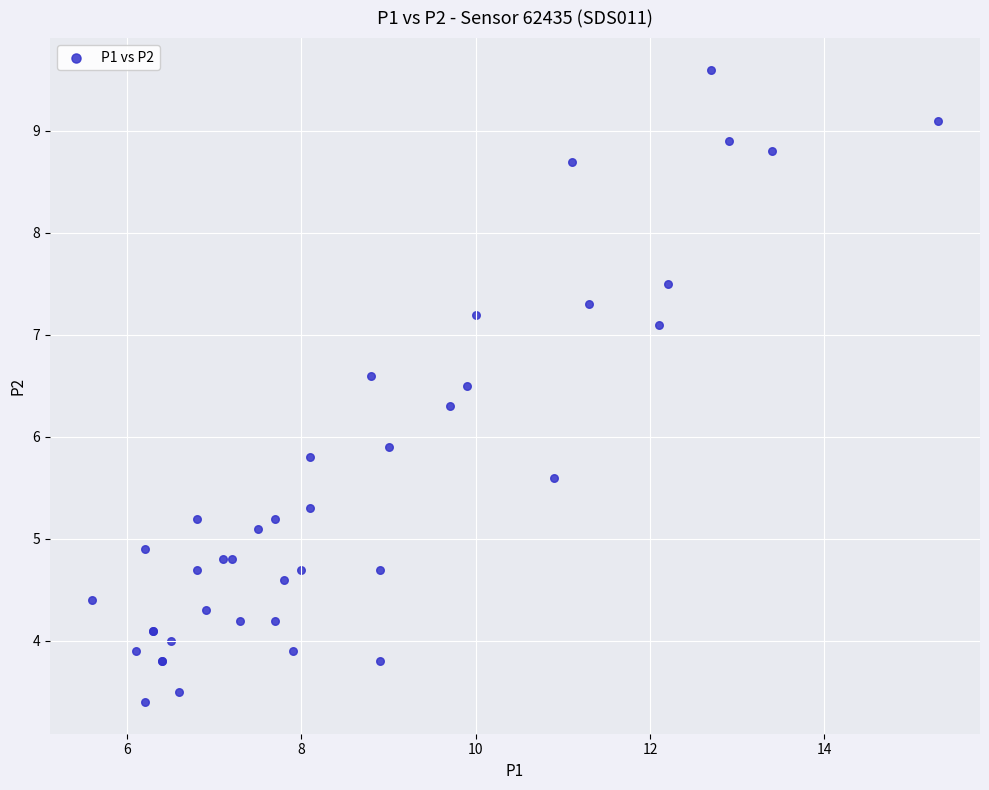

What Y value in the scatter plot is closest to 6?

5.9